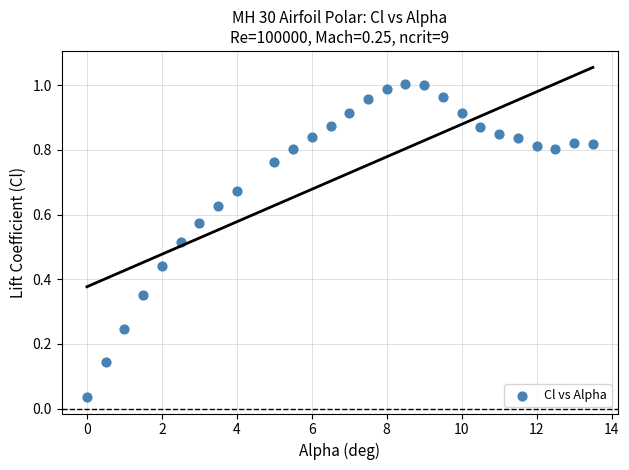

What is the range of X values (max minus min)?

13.5